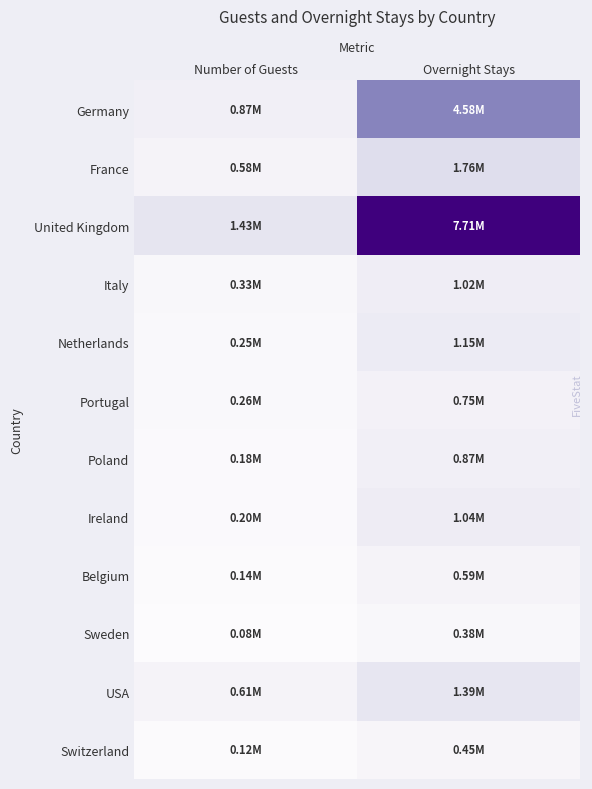

List the series in order of their peak value, highest first.

United Kingdom, Germany, France, USA, Netherlands, Ireland, Italy, Poland, Portugal, Belgium, Switzerland, Sweden